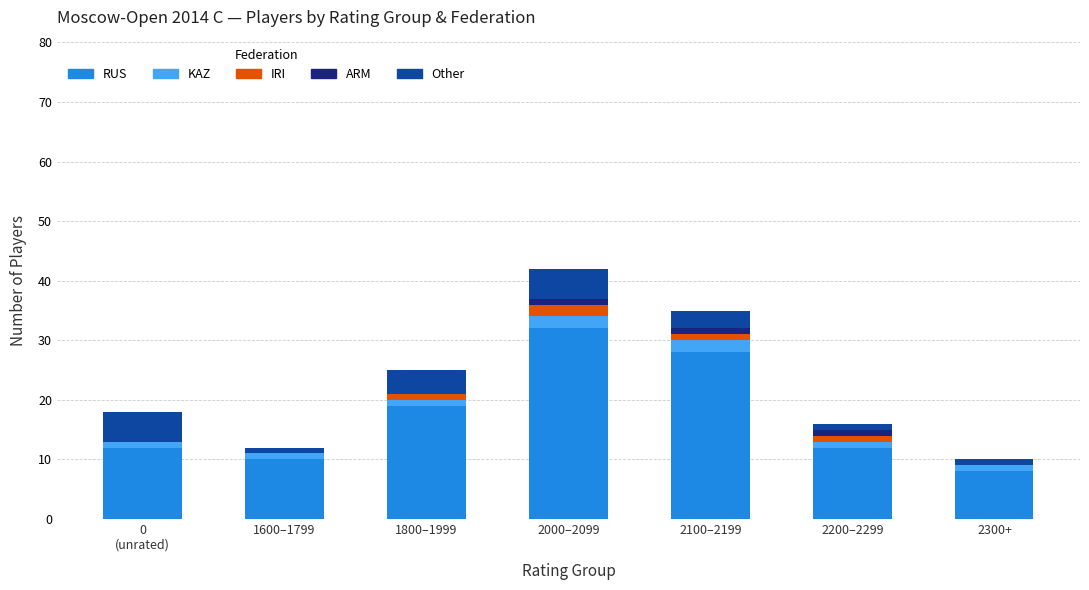

What is the maximum value for RUS?

32